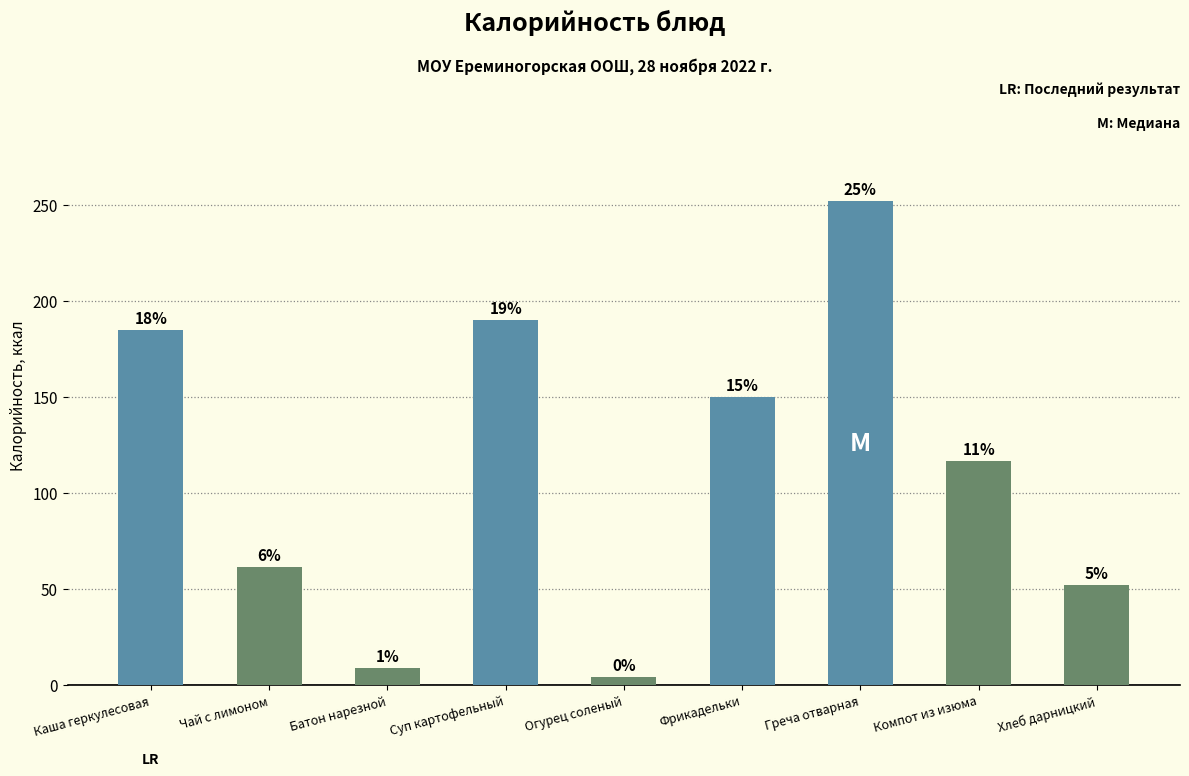

What is the label of the 1st bar from the right?

Хлеб дарницкий